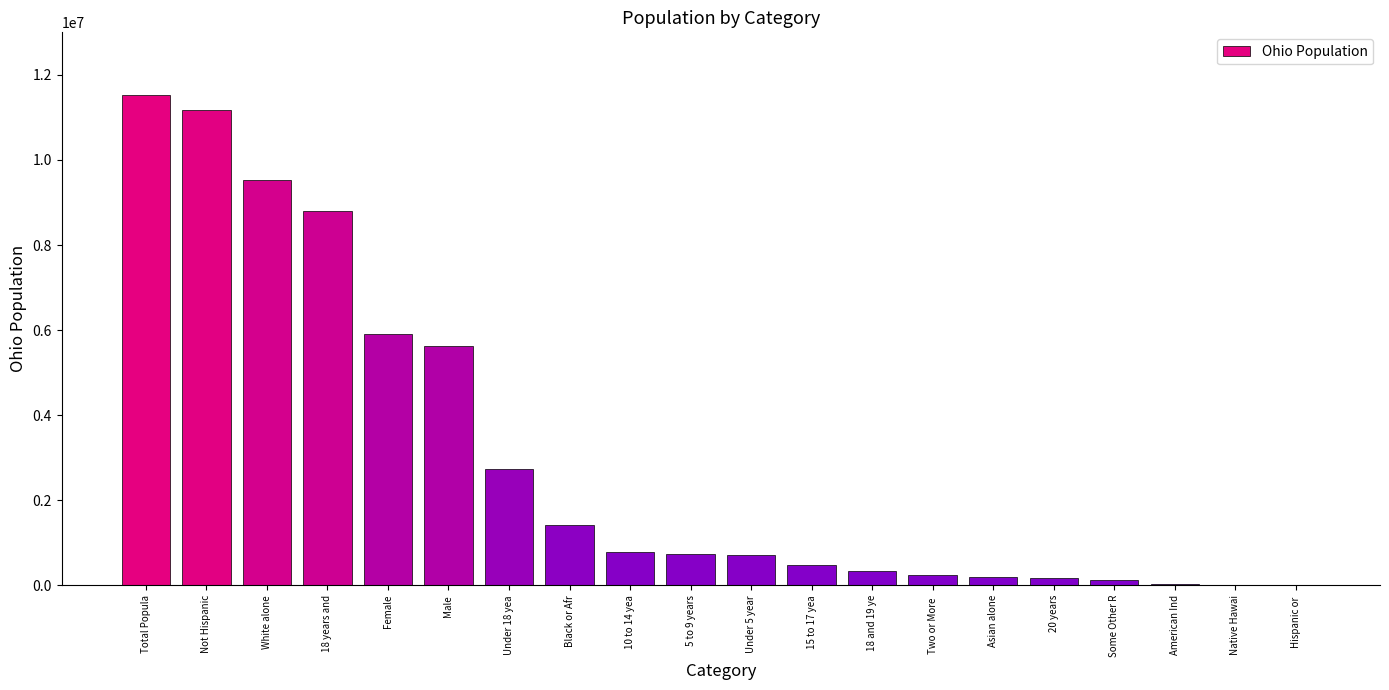

Are the bars horizontal?

No